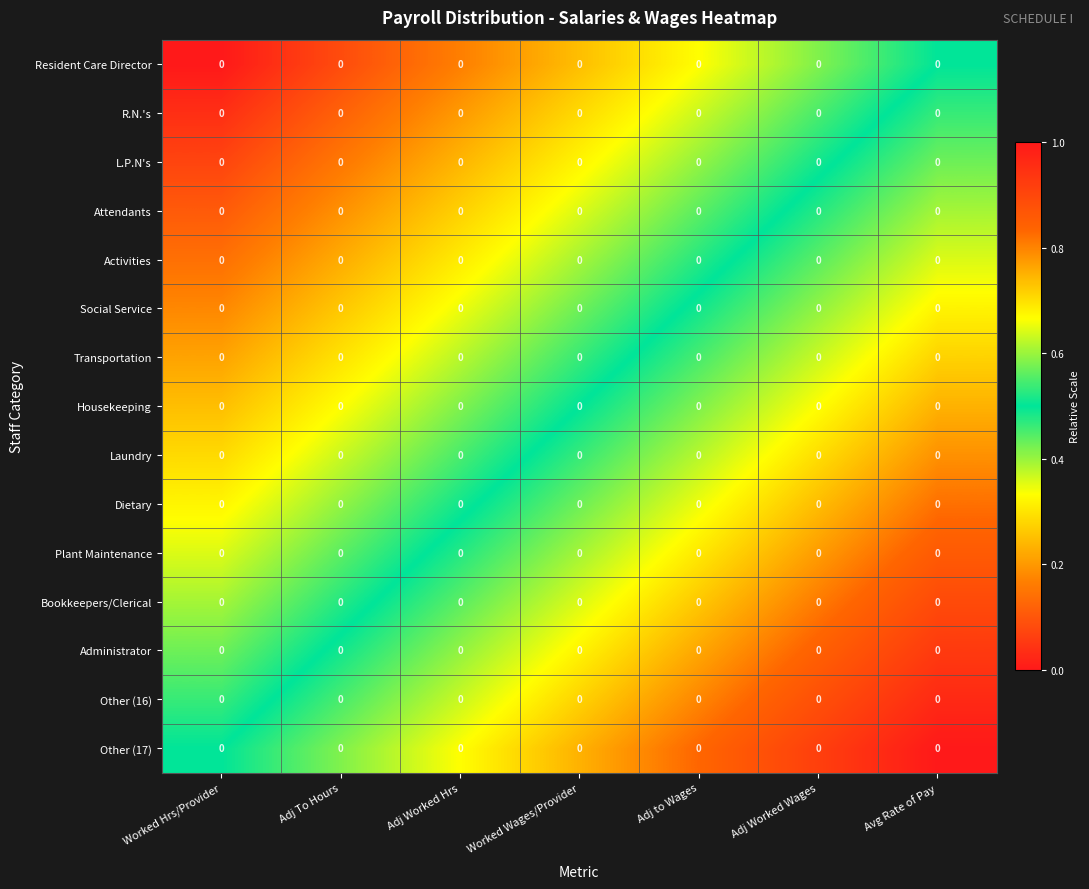

Reading left to right, list all the values displayed in this chart.

Resident Care Director: Worked Hrs/Provider=0.0	Adj To Hours=0.0	Adj Worked Hrs=0.0	Worked Wages/Provider=0.0	Adj to Wages=0.0	Adj Worked Wages=0.0	Avg Rate of Pay=0.0
R.N.'s: Worked Hrs/Provider=0.0	Adj To Hours=0.0	Adj Worked Hrs=0.0	Worked Wages/Provider=0.0	Adj to Wages=0.0	Adj Worked Wages=0.0	Avg Rate of Pay=0.0
L.P.N's: Worked Hrs/Provider=0.0	Adj To Hours=0.0	Adj Worked Hrs=0.0	Worked Wages/Provider=0.0	Adj to Wages=0.0	Adj Worked Wages=0.0	Avg Rate of Pay=0.0
Attendants: Worked Hrs/Provider=0.0	Adj To Hours=0.0	Adj Worked Hrs=0.0	Worked Wages/Provider=0.0	Adj to Wages=0.0	Adj Worked Wages=0.0	Avg Rate of Pay=0.0
Activities: Worked Hrs/Provider=0.0	Adj To Hours=0.0	Adj Worked Hrs=0.0	Worked Wages/Provider=0.0	Adj to Wages=0.0	Adj Worked Wages=0.0	Avg Rate of Pay=0.0
Social Service: Worked Hrs/Provider=0.0	Adj To Hours=0.0	Adj Worked Hrs=0.0	Worked Wages/Provider=0.0	Adj to Wages=0.0	Adj Worked Wages=0.0	Avg Rate of Pay=0.0
Transportation: Worked Hrs/Provider=0.0	Adj To Hours=0.0	Adj Worked Hrs=0.0	Worked Wages/Provider=0.0	Adj to Wages=0.0	Adj Worked Wages=0.0	Avg Rate of Pay=0.0
Housekeeping: Worked Hrs/Provider=0.0	Adj To Hours=0.0	Adj Worked Hrs=0.0	Worked Wages/Provider=0.0	Adj to Wages=0.0	Adj Worked Wages=0.0	Avg Rate of Pay=0.0
Laundry: Worked Hrs/Provider=0.0	Adj To Hours=0.0	Adj Worked Hrs=0.0	Worked Wages/Provider=0.0	Adj to Wages=0.0	Adj Worked Wages=0.0	Avg Rate of Pay=0.0
Dietary: Worked Hrs/Provider=0.0	Adj To Hours=0.0	Adj Worked Hrs=0.0	Worked Wages/Provider=0.0	Adj to Wages=0.0	Adj Worked Wages=0.0	Avg Rate of Pay=0.0
Plant Maintenance: Worked Hrs/Provider=0.0	Adj To Hours=0.0	Adj Worked Hrs=0.0	Worked Wages/Provider=0.0	Adj to Wages=0.0	Adj Worked Wages=0.0	Avg Rate of Pay=0.0
Bookkeepers/Clerical: Worked Hrs/Provider=0.0	Adj To Hours=0.0	Adj Worked Hrs=0.0	Worked Wages/Provider=0.0	Adj to Wages=0.0	Adj Worked Wages=0.0	Avg Rate of Pay=0.0
Administrator: Worked Hrs/Provider=0.0	Adj To Hours=0.0	Adj Worked Hrs=0.0	Worked Wages/Provider=0.0	Adj to Wages=0.0	Adj Worked Wages=0.0	Avg Rate of Pay=0.0
Other (16): Worked Hrs/Provider=0.0	Adj To Hours=0.0	Adj Worked Hrs=0.0	Worked Wages/Provider=0.0	Adj to Wages=0.0	Adj Worked Wages=0.0	Avg Rate of Pay=0.0
Other (17): Worked Hrs/Provider=0.0	Adj To Hours=0.0	Adj Worked Hrs=0.0	Worked Wages/Provider=0.0	Adj to Wages=0.0	Adj Worked Wages=0.0	Avg Rate of Pay=0.0